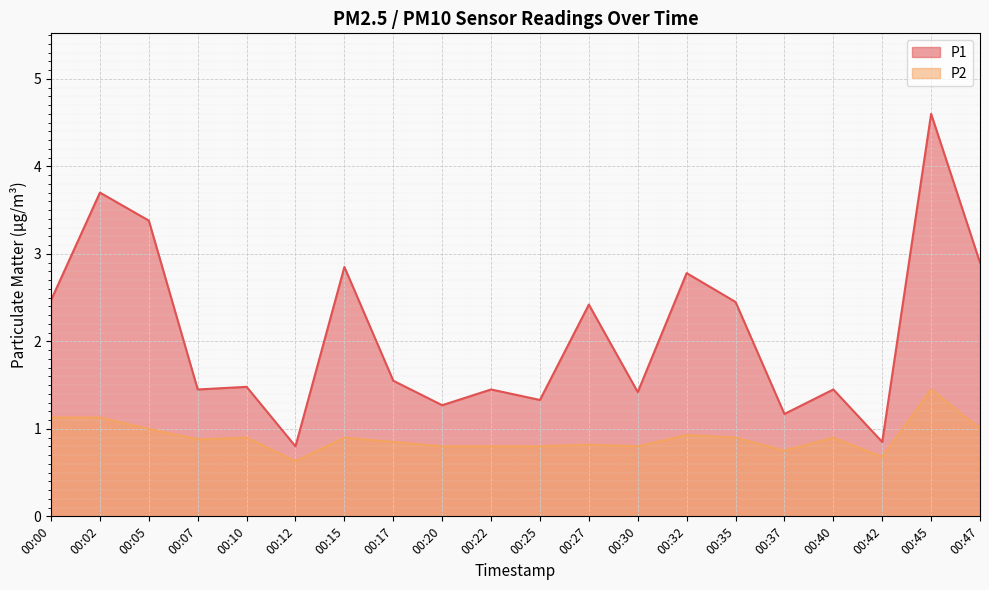

How many categories are shown in the chart?

20